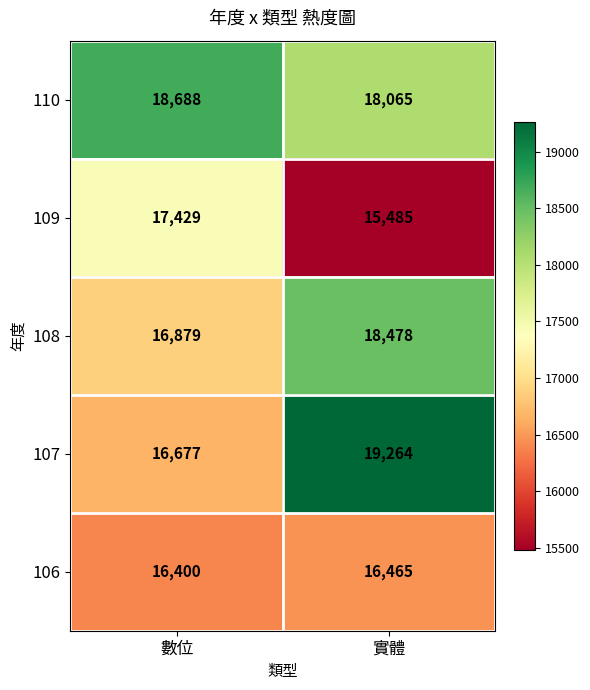

What is the difference between the maximum and minimum values in the 109 series?

1944